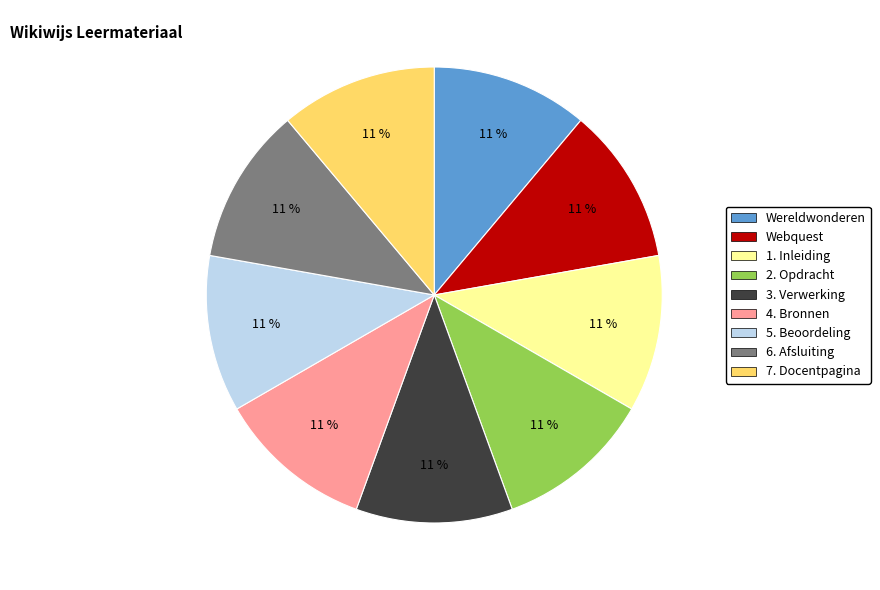

Does 6. Afsluiting account for over 50% of the chart?

No